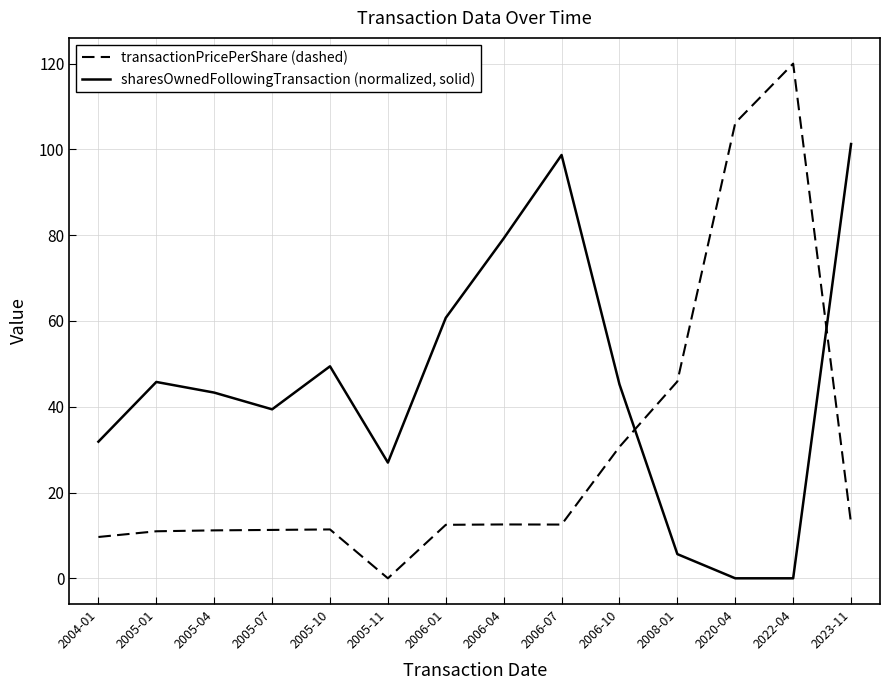

Count the number of data series in this chart.

2